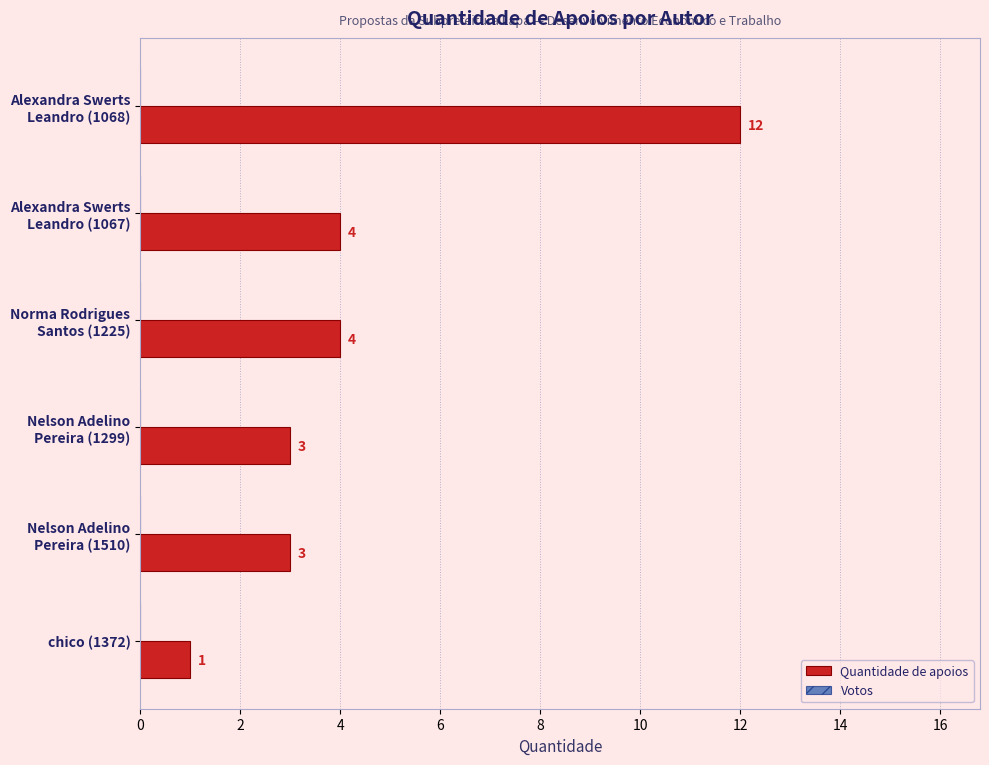

What is the maximum value shown in the chart?

12